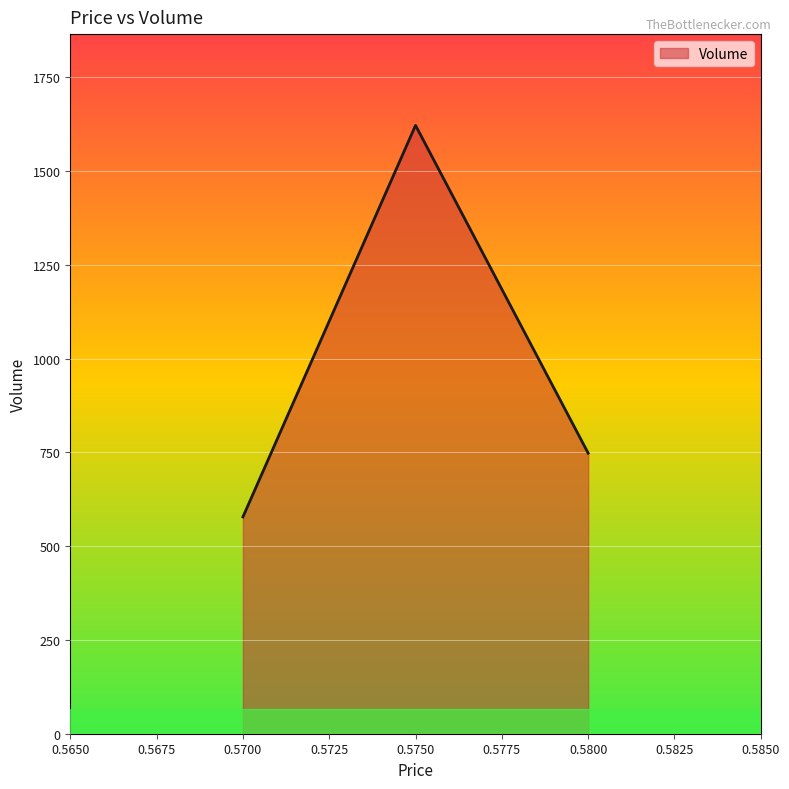

Rank the categories by value from lowest to highest.

0.5700, 0.5800, 0.5750